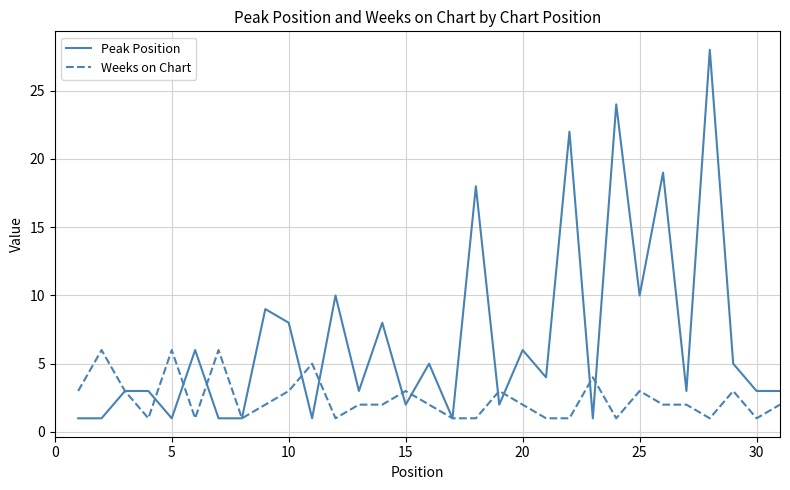

Which series has the largest range (max minus min)?

Peak Position